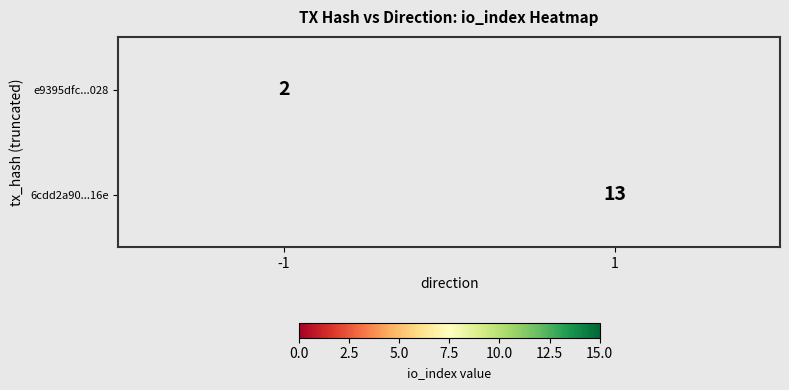

The e9395dfc...028 series shows 1 at -1. True or false?

False